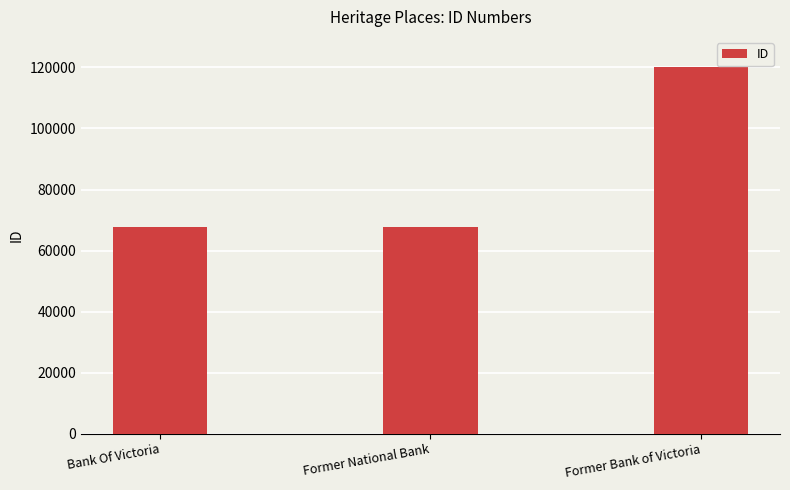

Which category has the highest value across all series?

Former Bank of Victoria